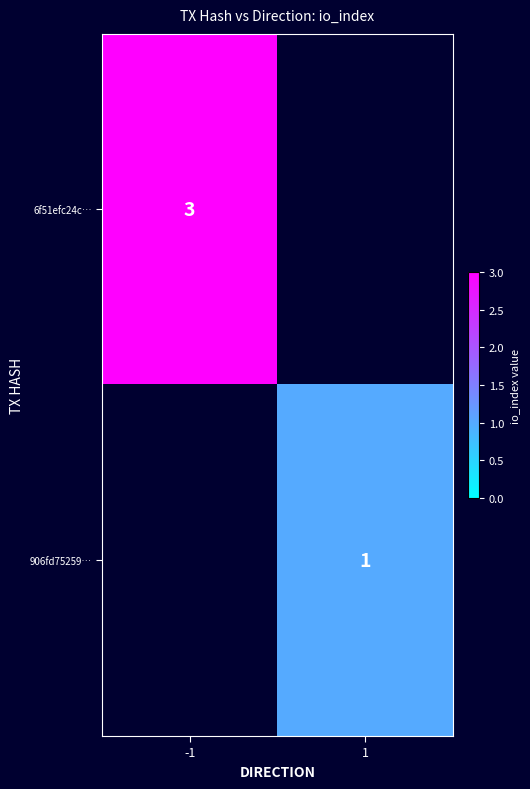

Is it true that 6f51efc24c… equals 3 at -1?

True